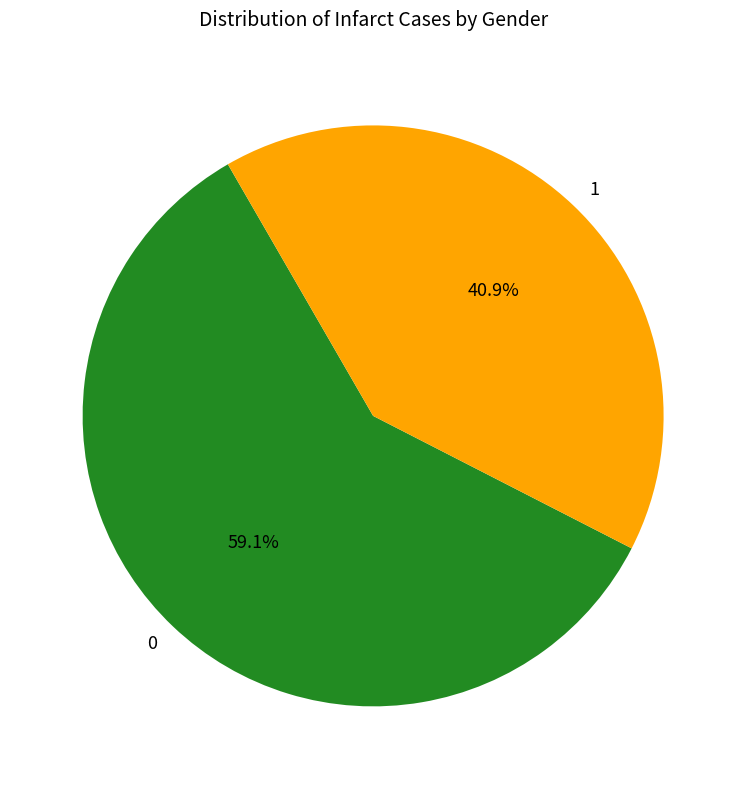

Approximately how many times larger is the value at 1 compared to 0?

0.7